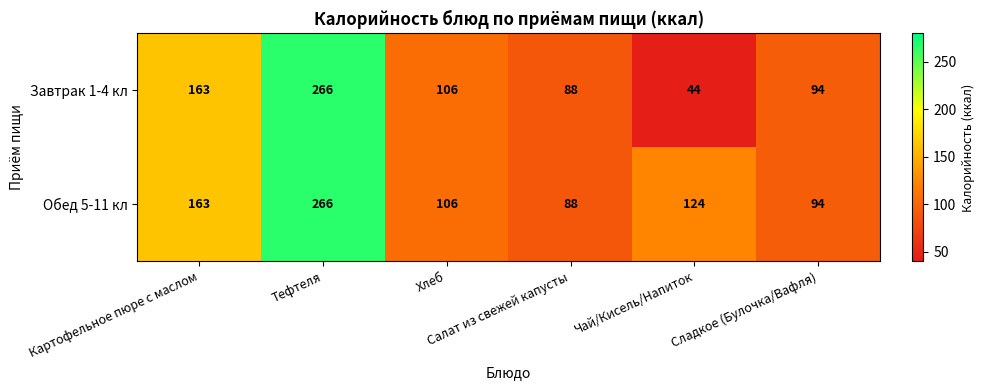

Which series has the largest total across all categories?

Обед 5-11 кл